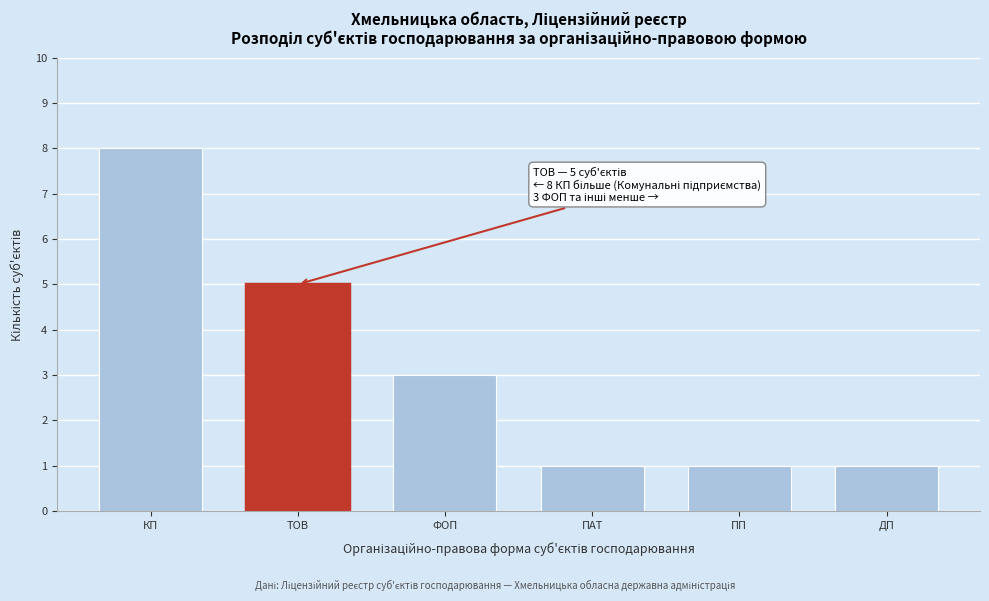

Reading right to left, extract all data points from this chart.

ДП=1	ПП=1	ПАТ=1	ФОП=3	ТОВ=5	КП=8